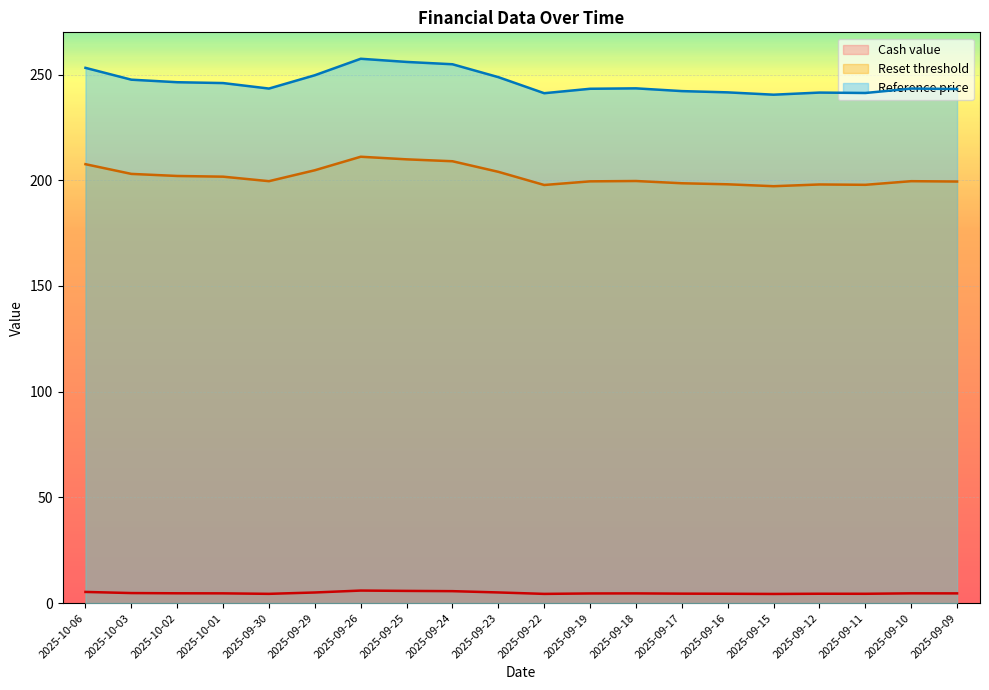

True or false: Reference price and Reset threshold cross at least once.

False